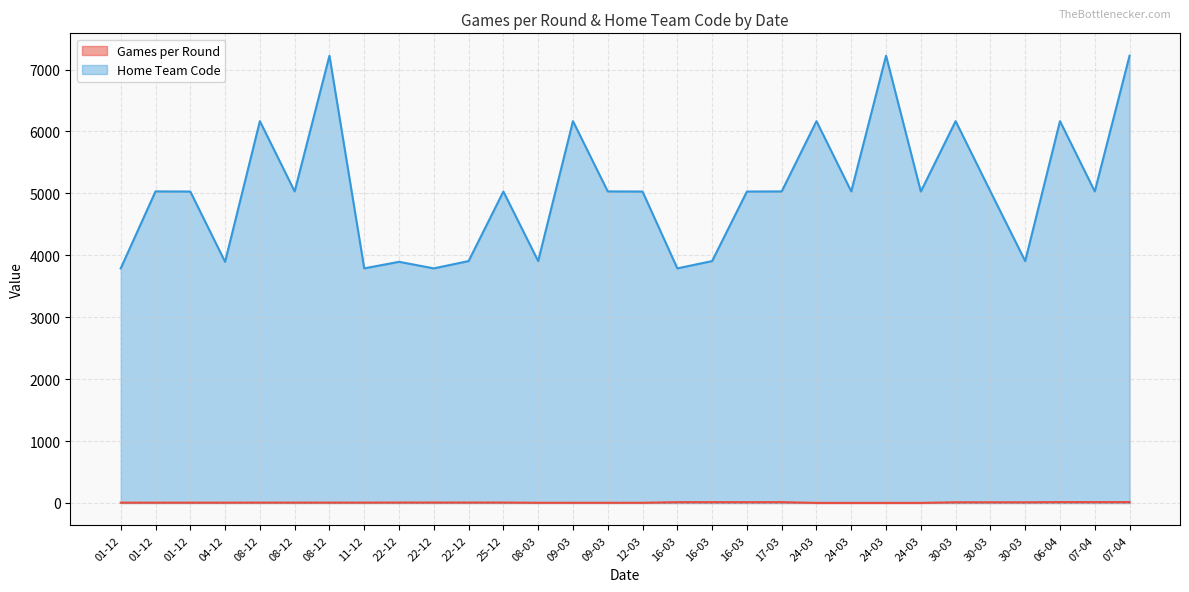

How many lines are shown in the chart?

2